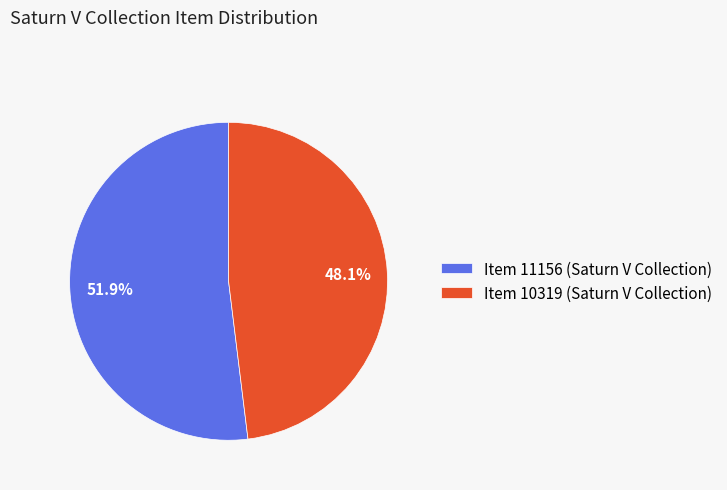

True or false: Item 11156 (Saturn V Collection) accounts for 52% of the total.

True